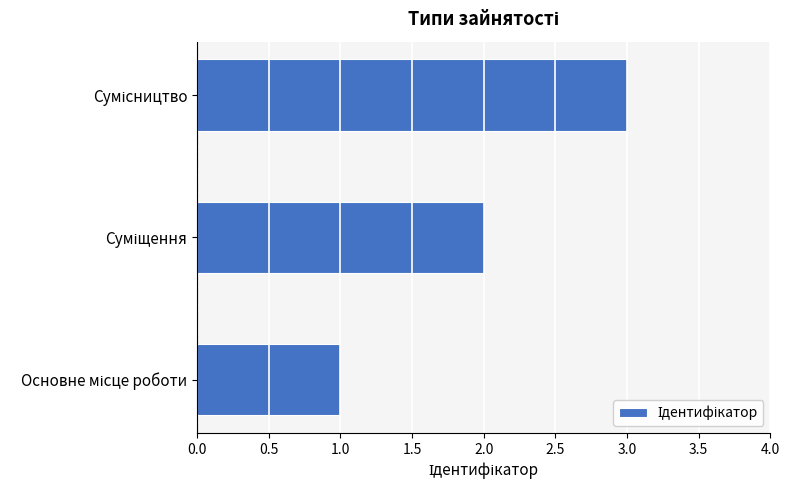

What is the maximum value shown in the chart?

3